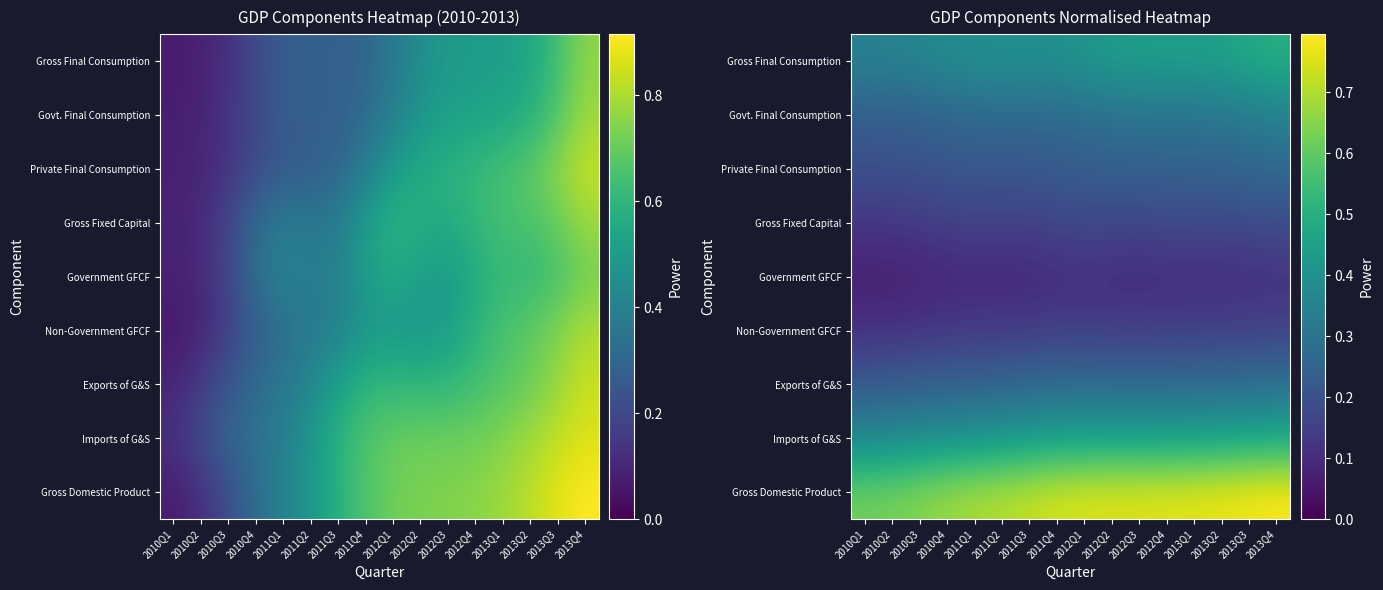

At 2012Q3, list the series in order from smallest to largest.

Government GFCF, Non-Government GFCF, Gross Fixed Capital, Private Final Consumption, Exports of G&S, Govt. Final Consumption, Gross Final Consumption, Imports of G&S, Gross Domestic Product